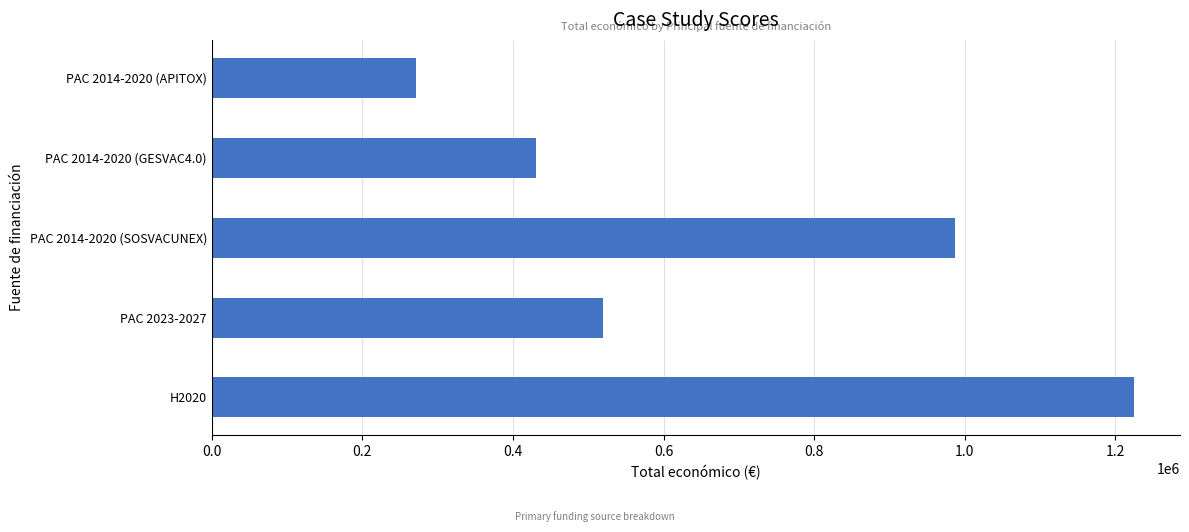

Which category has the lowest value across all series?

PAC 2014-2020 (APITOX)